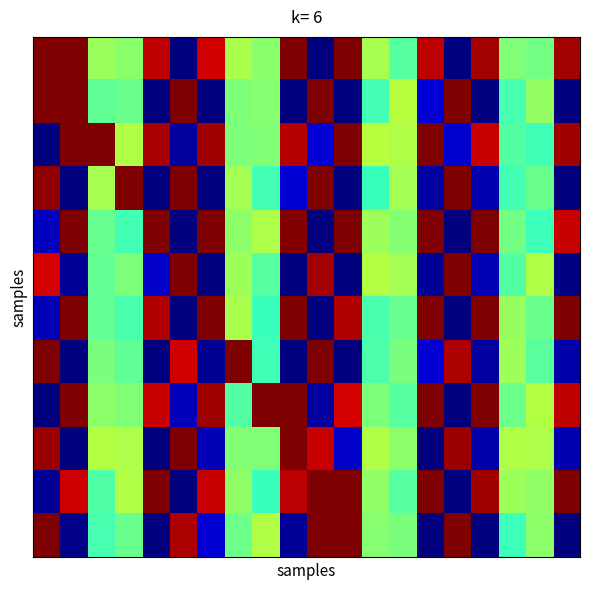

At how many categories does at least one series exceed 0?

20